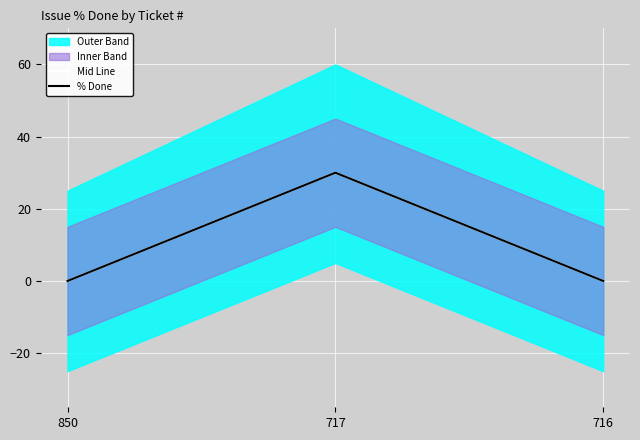

Reading right to left, list all the values displayed in this chart.

Mid Line: 0	30	0
% Done: 0	30	0